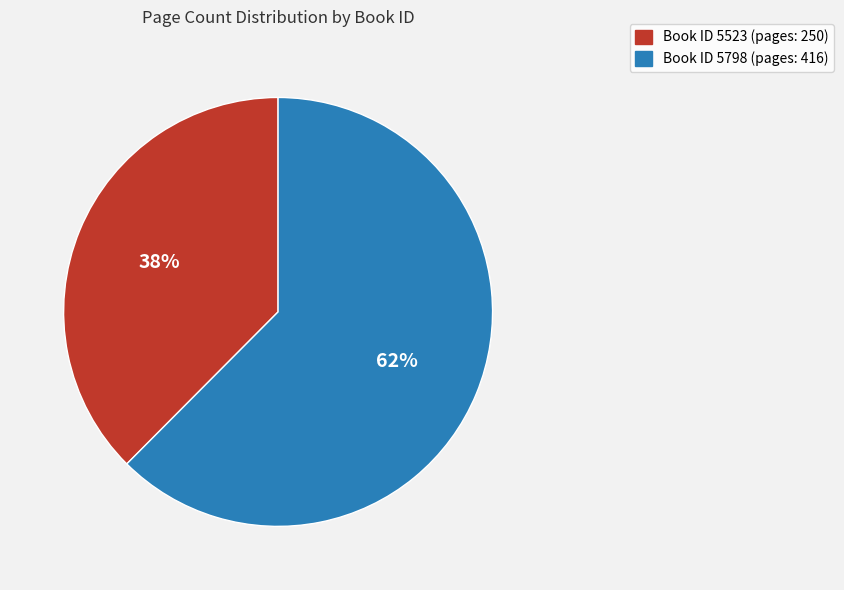

To the nearest percent, what is the average slice percentage?

50%